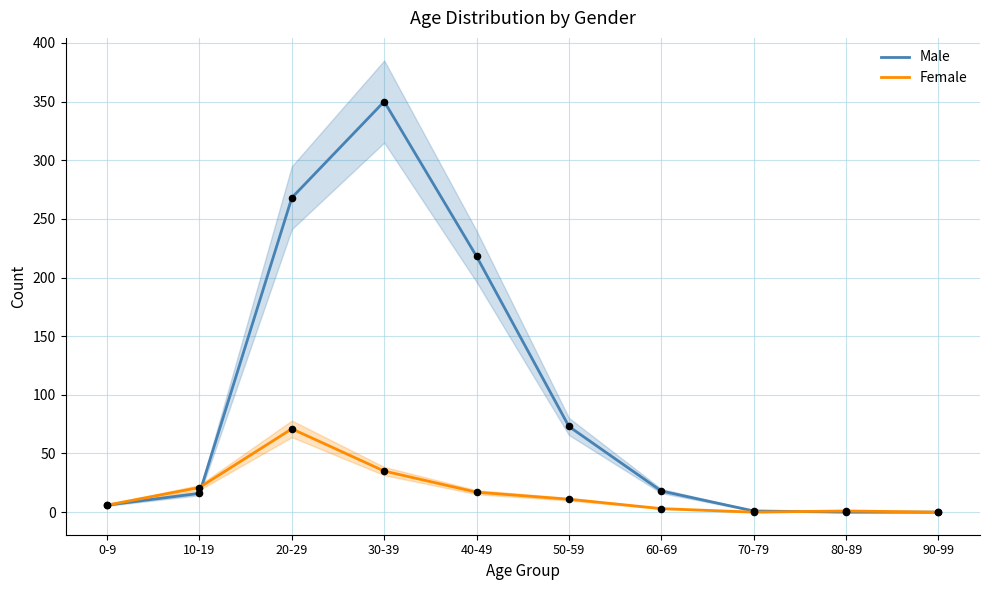

Which series has the largest Y range (max minus min)?

Male